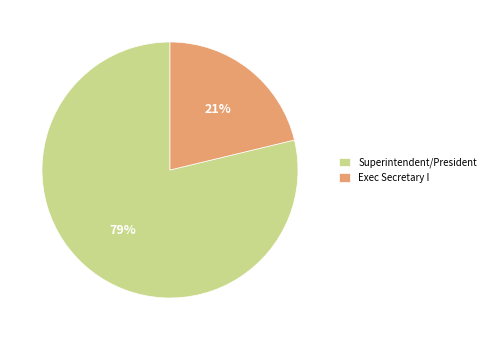

To the nearest percent, what portion does Superintendent/President represent?

79%